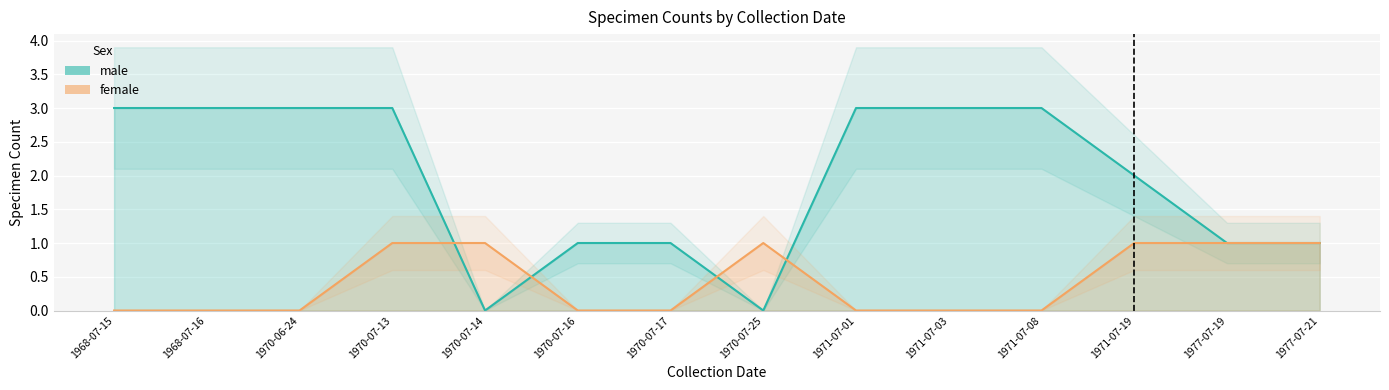

Which series has the largest total across all categories?

male